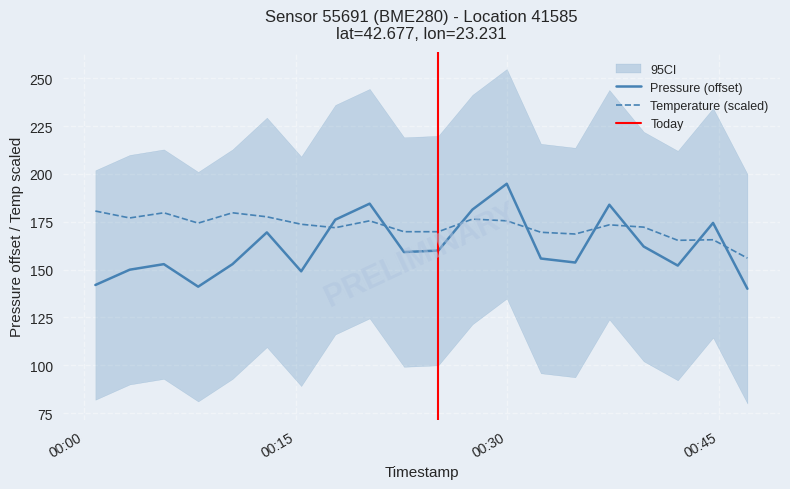

Which series ends up on top after the final intersection of Temperature (scaled) and Pressure (offset)?

Temperature (scaled)